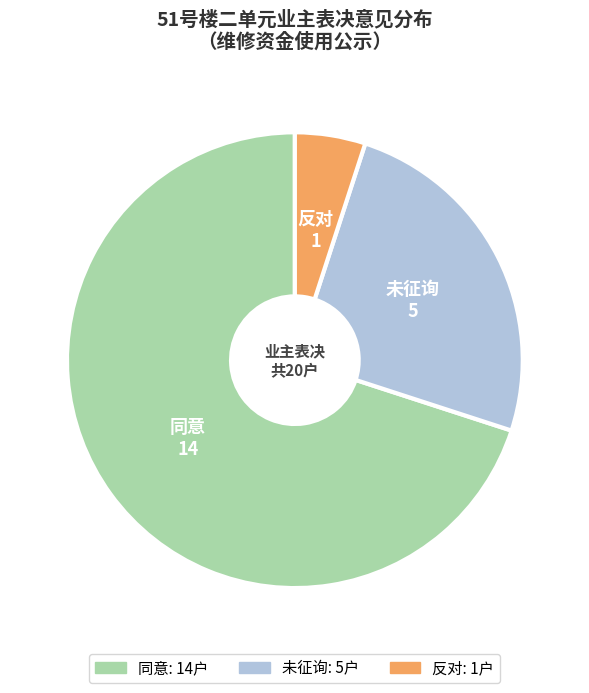

True or false: 反对 accounts for 5% of the total.

True